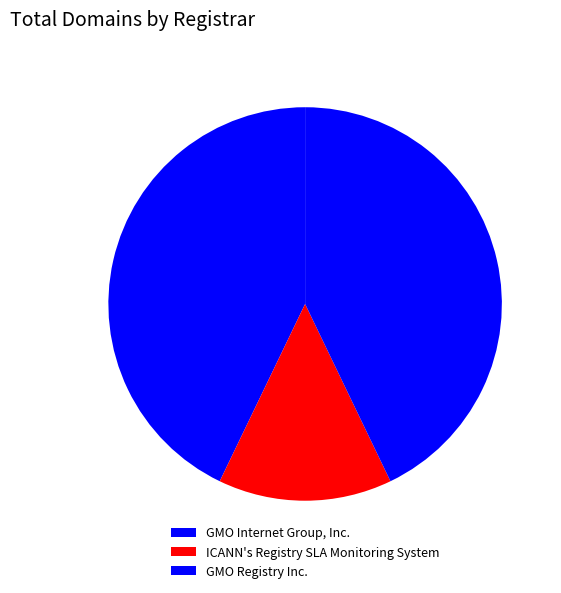

What is the change in value from GMO Internet Group, Inc. to ICANN's Registry SLA Monitoring System?

-2